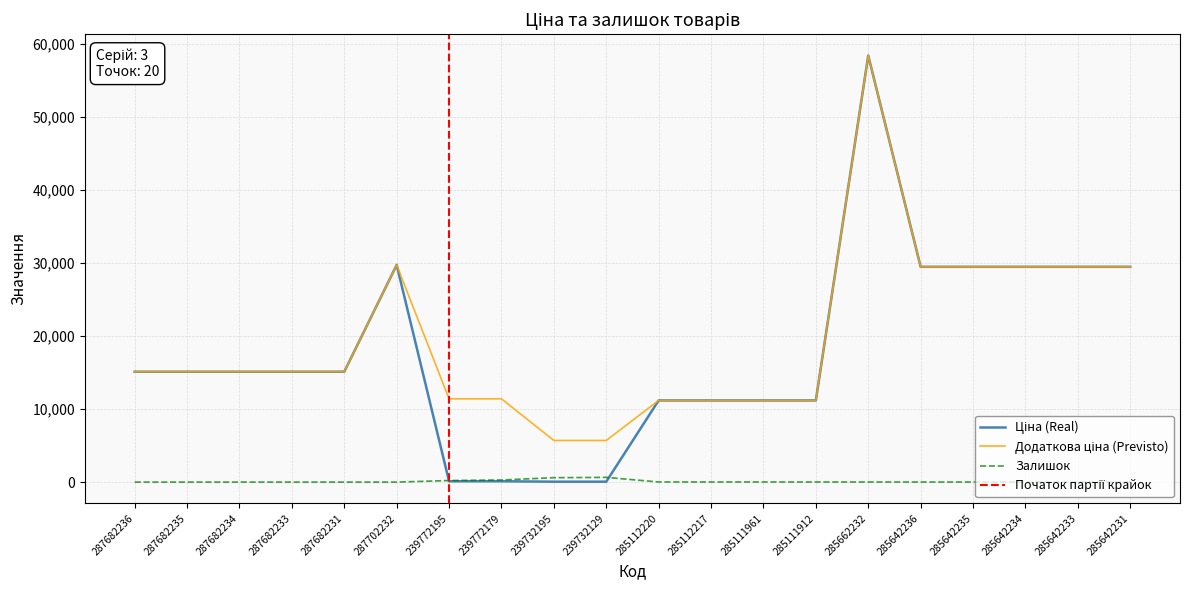

Count the number of data series in this chart.

3